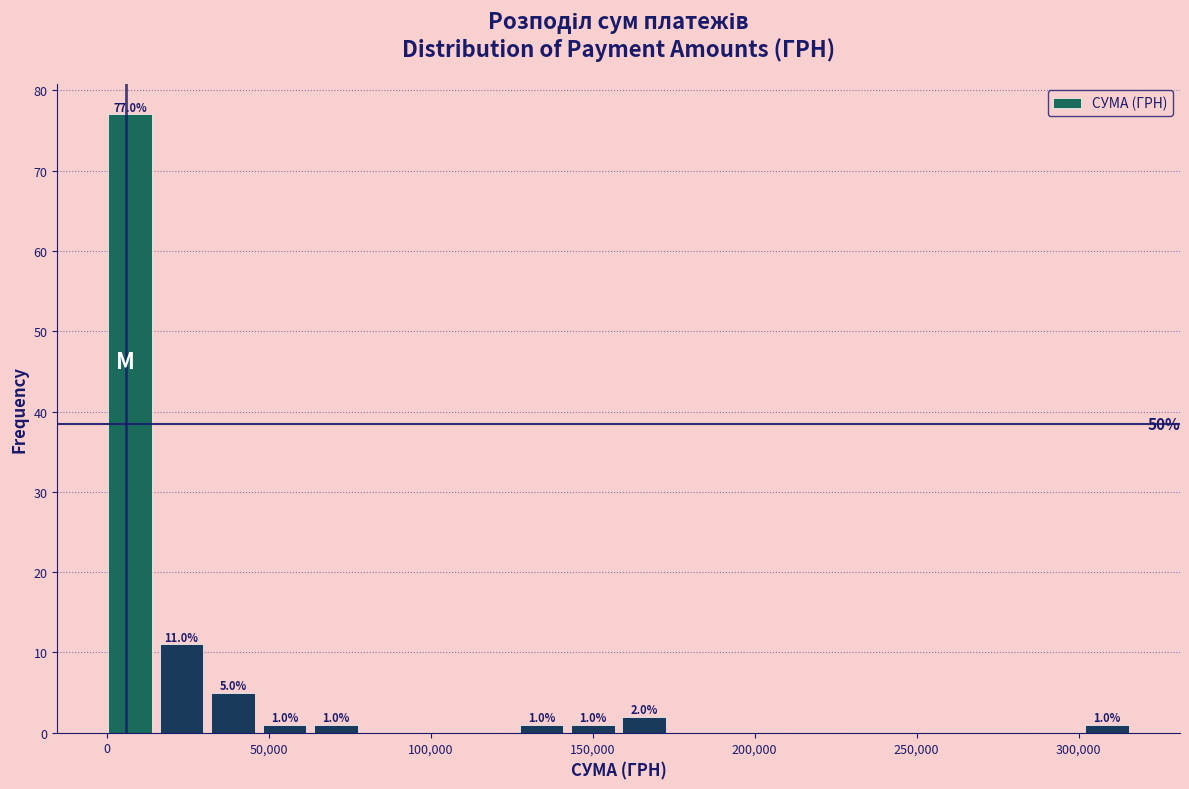

Read against the x-axis, roughly where is the centre of the tallest bar?

5000